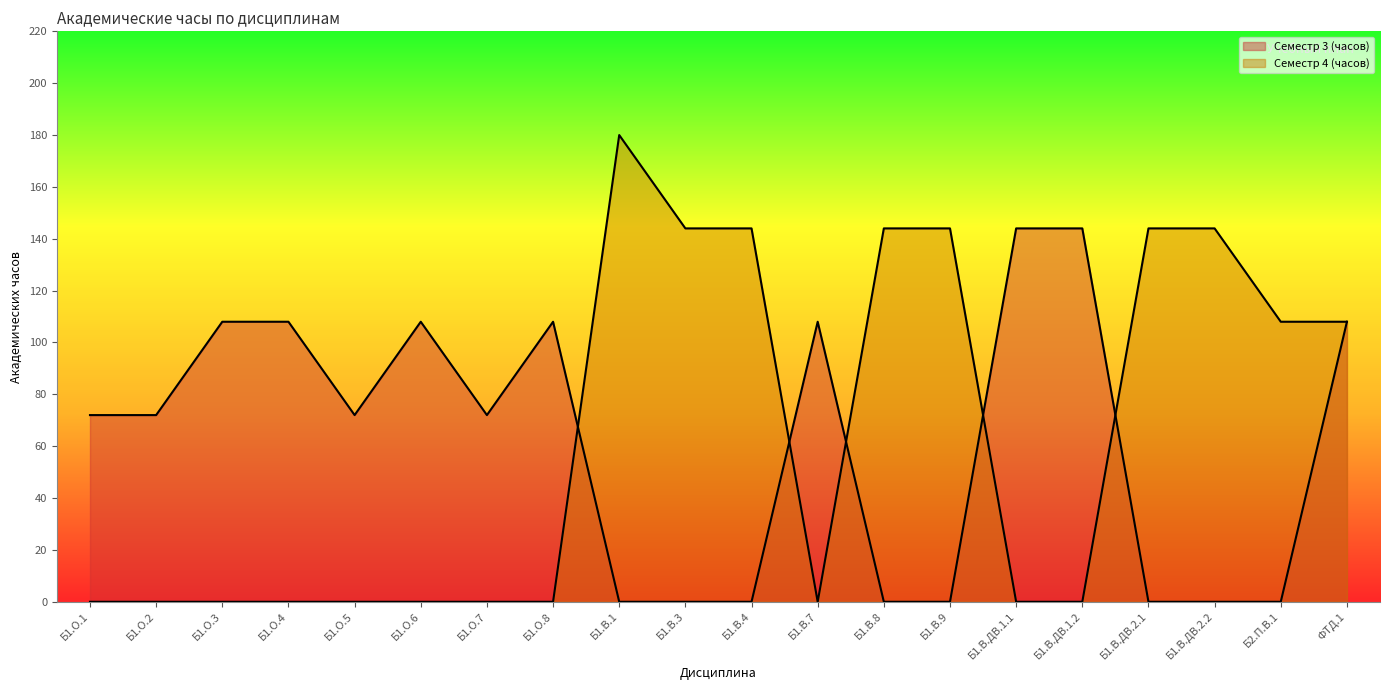

What is the label of the 9th point from the right?

Б1.В.7